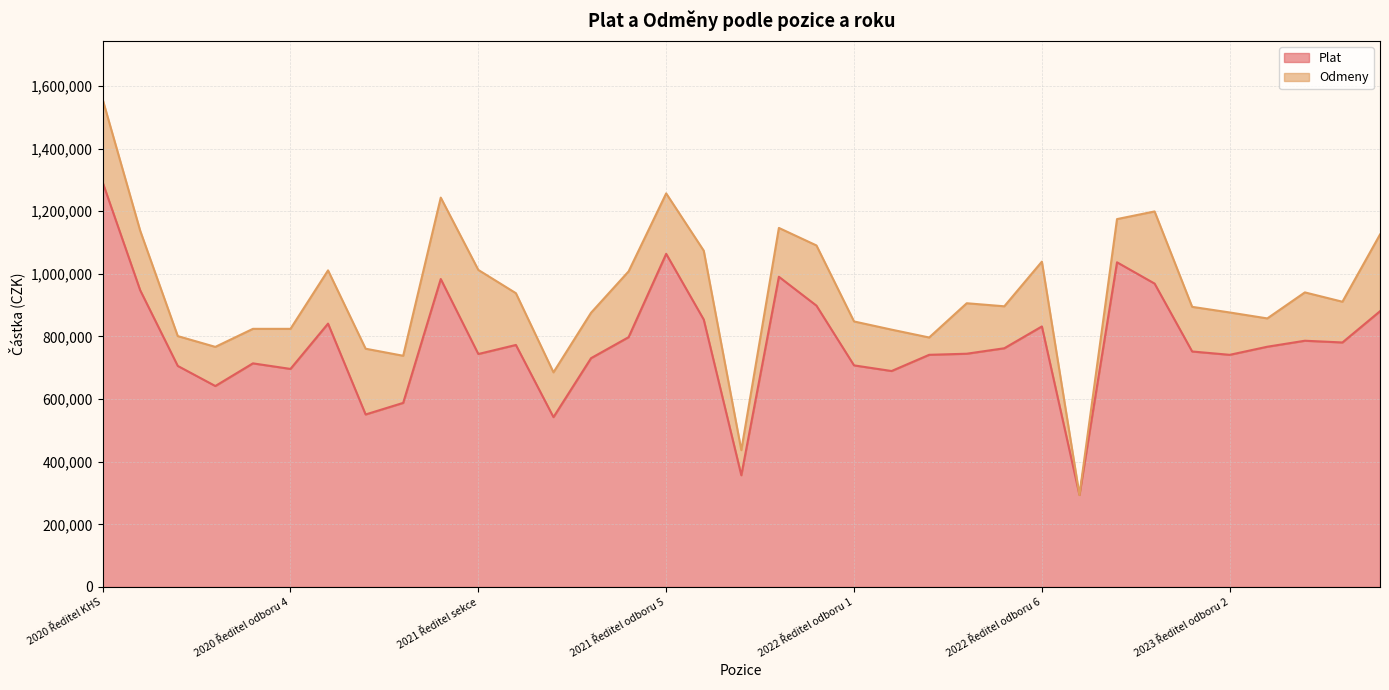

What is the difference between the values at 2023 Ředitel sekce and 2022 Ředitel KHS?

21738